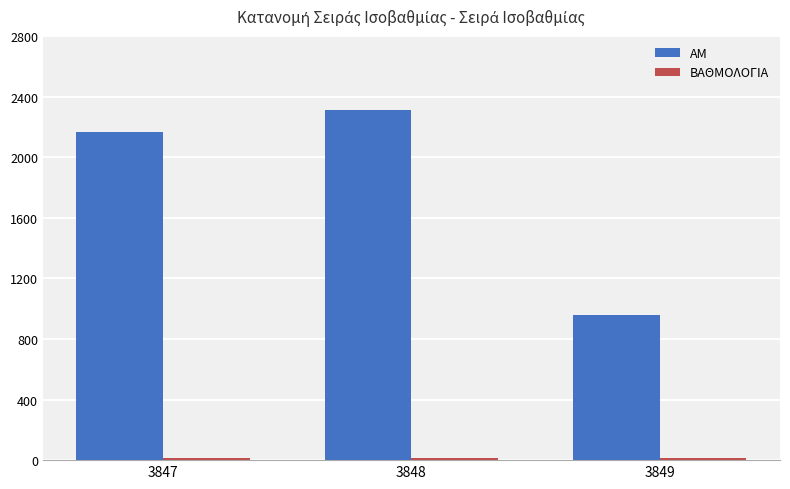

What is the difference between the highest and lowest values at 3847?

2151